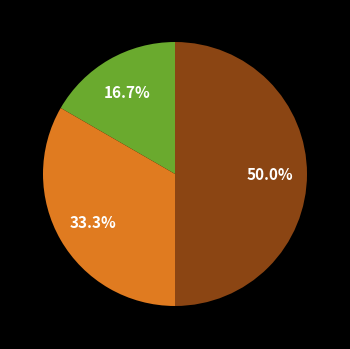

Count the number of slices in the pie.

3